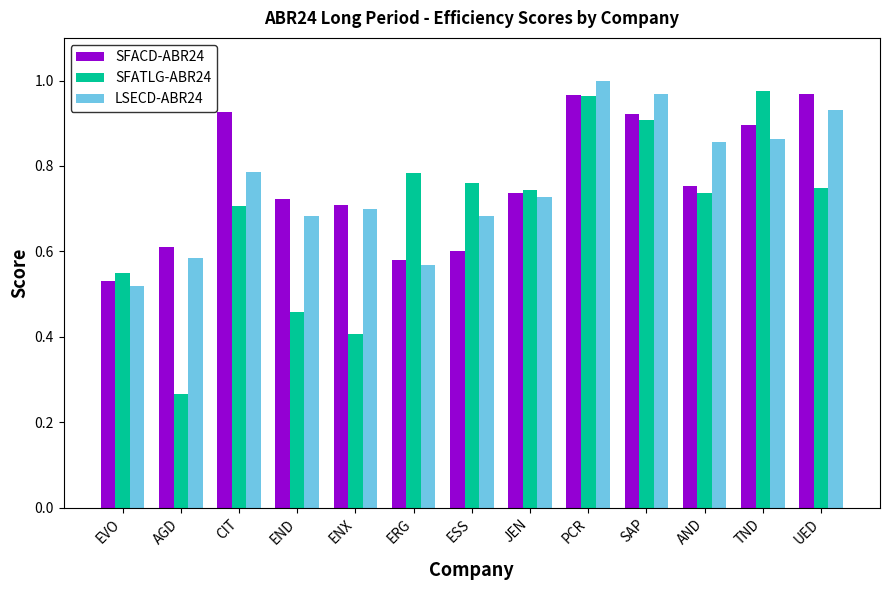

What is the sum of the SFATLG-ABR24 values at EVO and JEN?

1.3